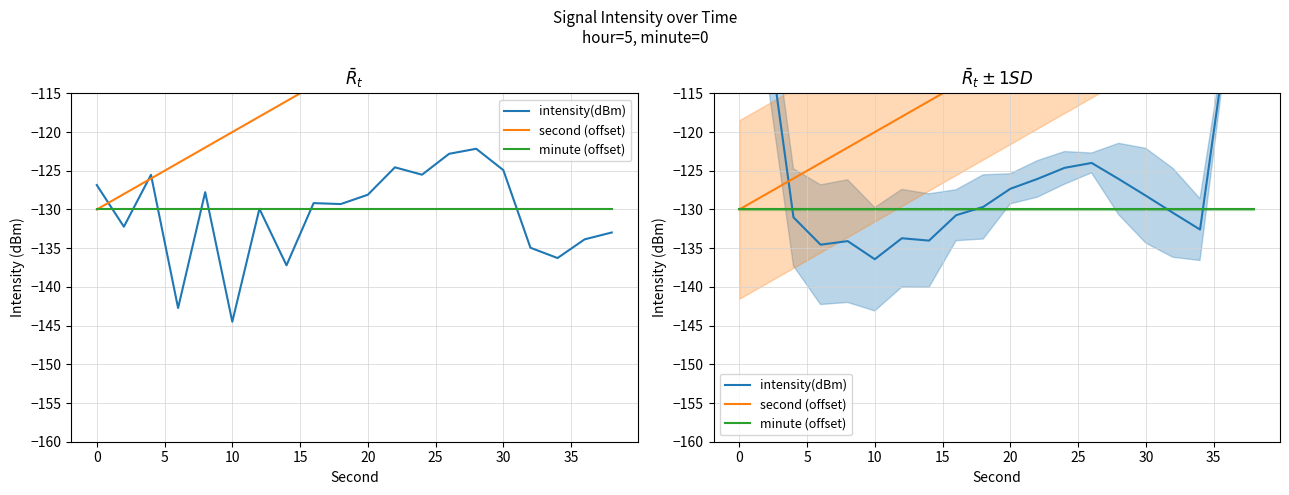

True or false: minute (offset) and second (offset) cross at least once.

False